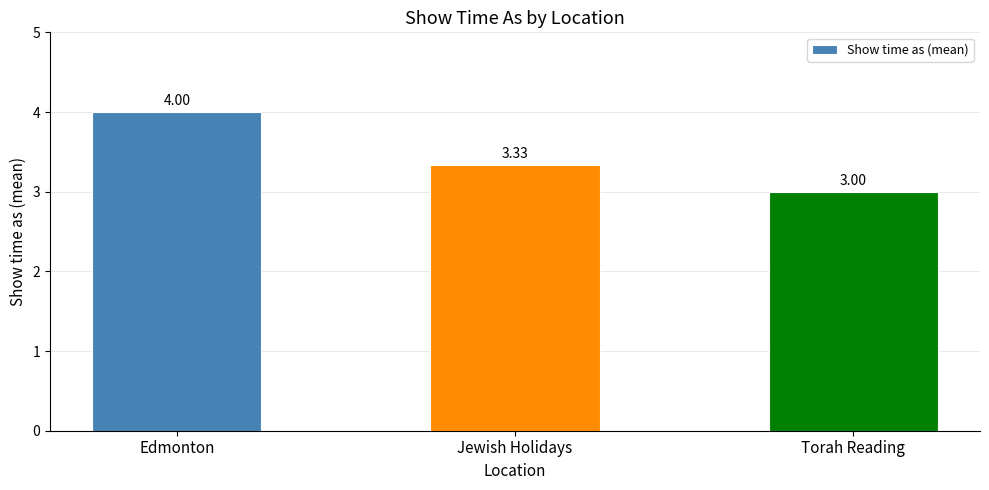

Approximately how many times larger is the value at Edmonton compared to Torah Reading?

1.3